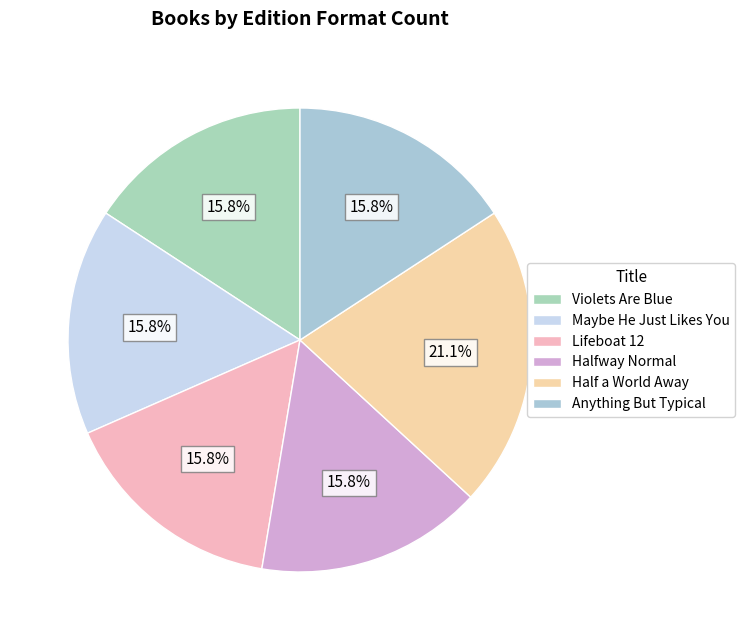

How many segments does this pie chart have?

6